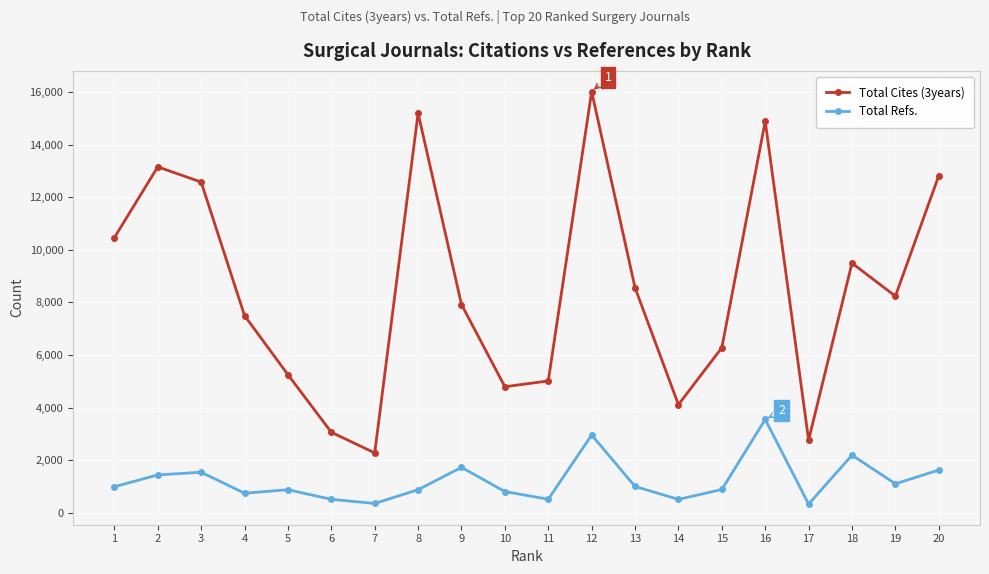

What is the spread (max minus min) of values at 20?

11184